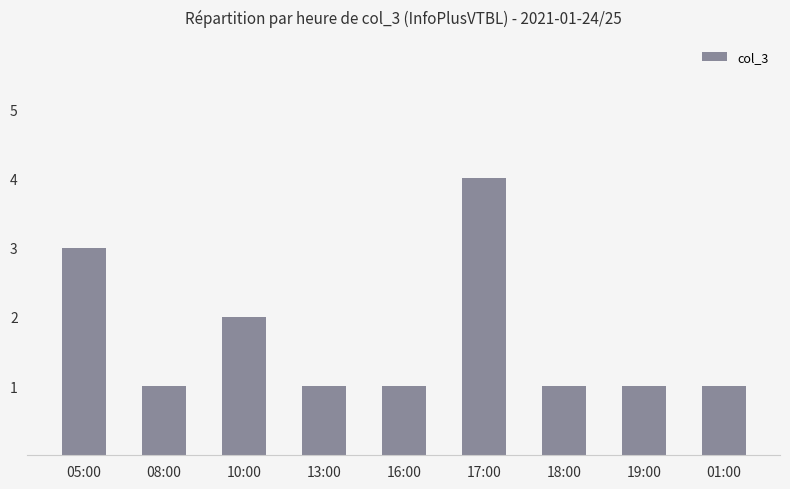

What is the sum of all values?

15